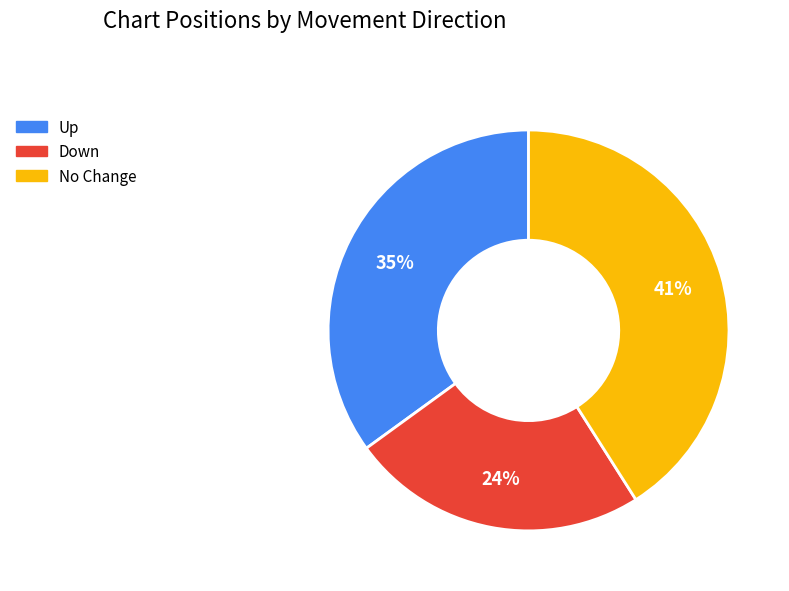

Does any single category account for the majority?

No